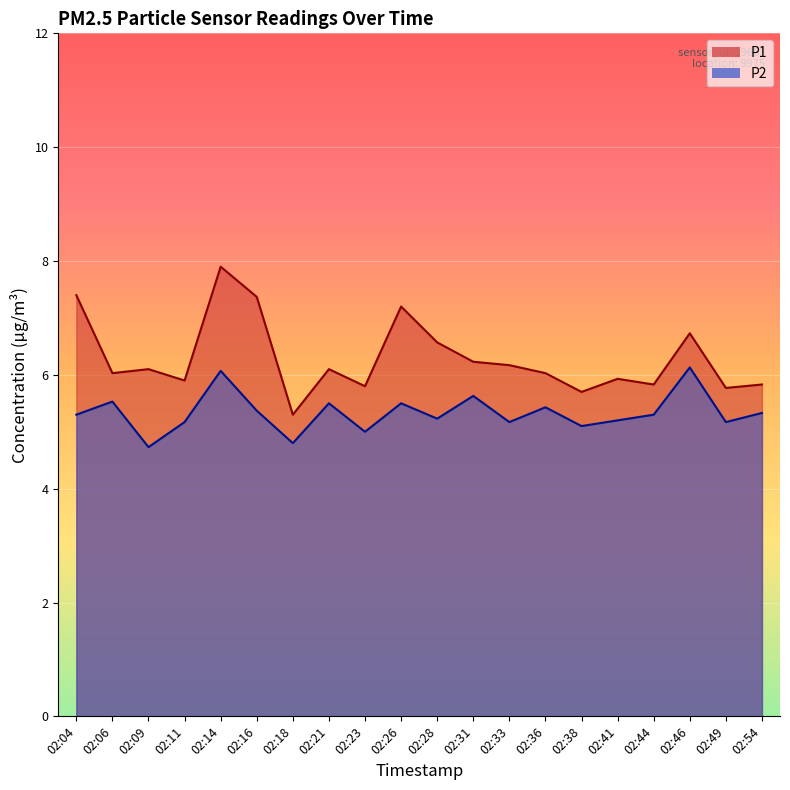

How many lines are shown in the chart?

2